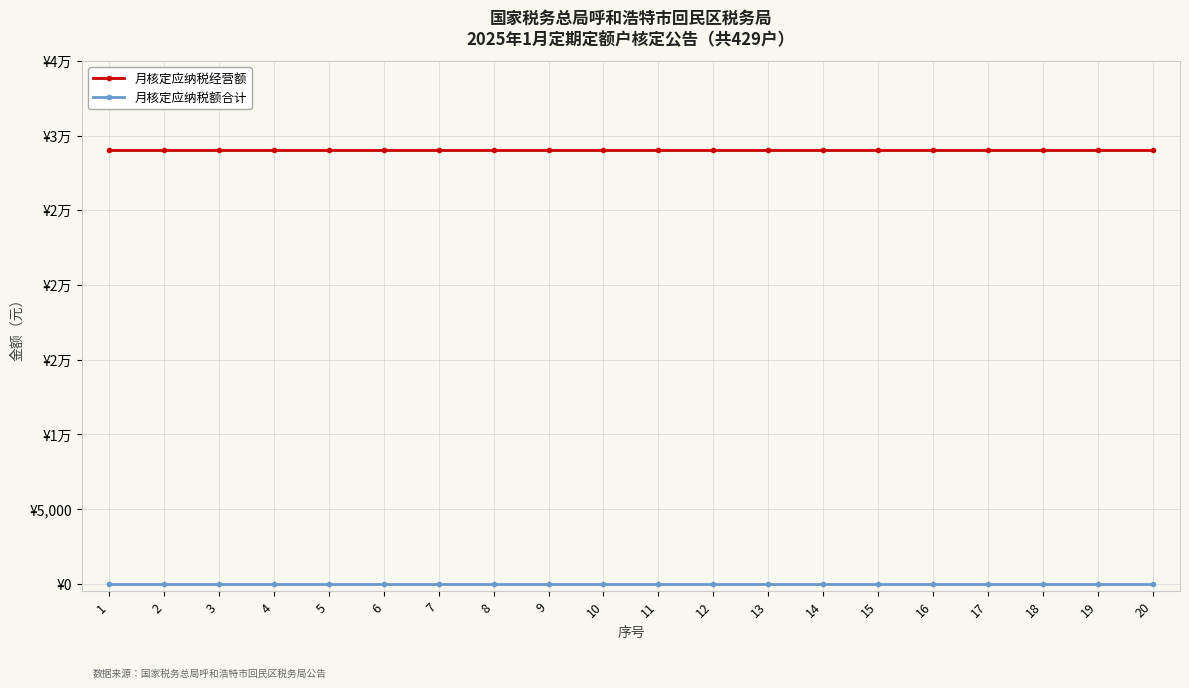

At which category is the sum across all series the highest?

1